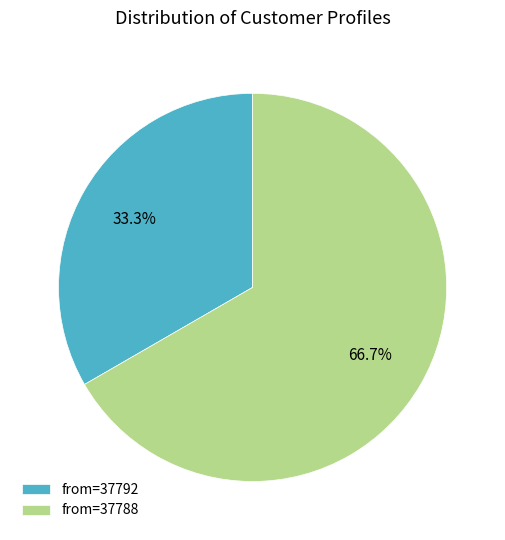

Rank the categories by value from highest to lowest.

from=37788, from=37792